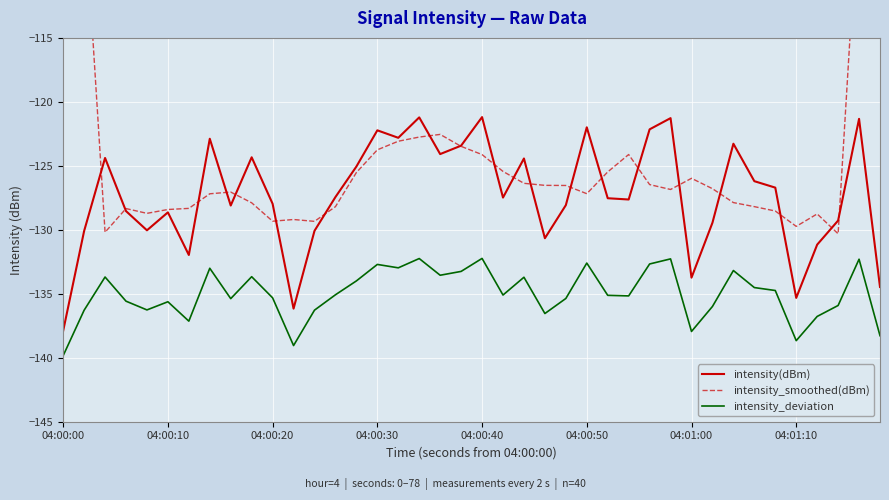

What is the average value of the intensity_deviation series?

-135.0